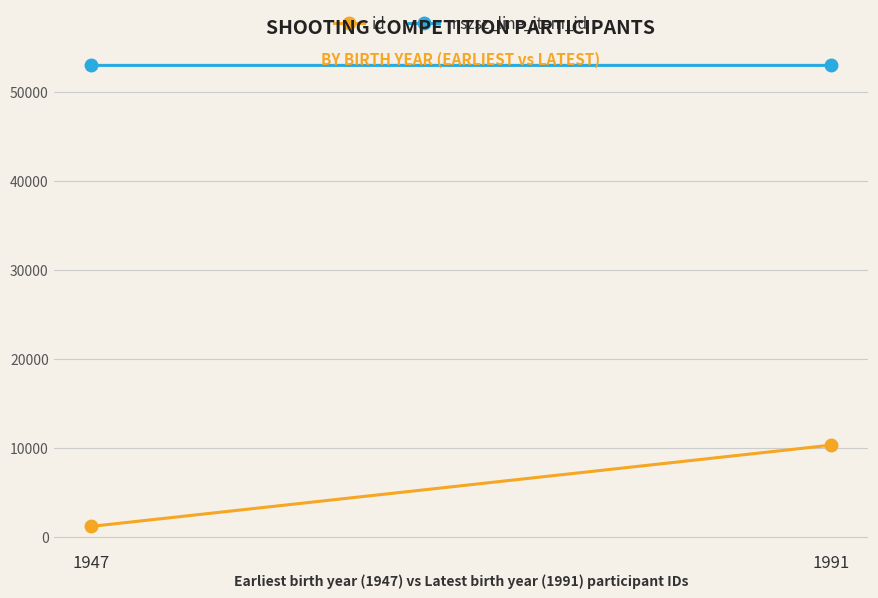

How many lines are shown in the chart?

2